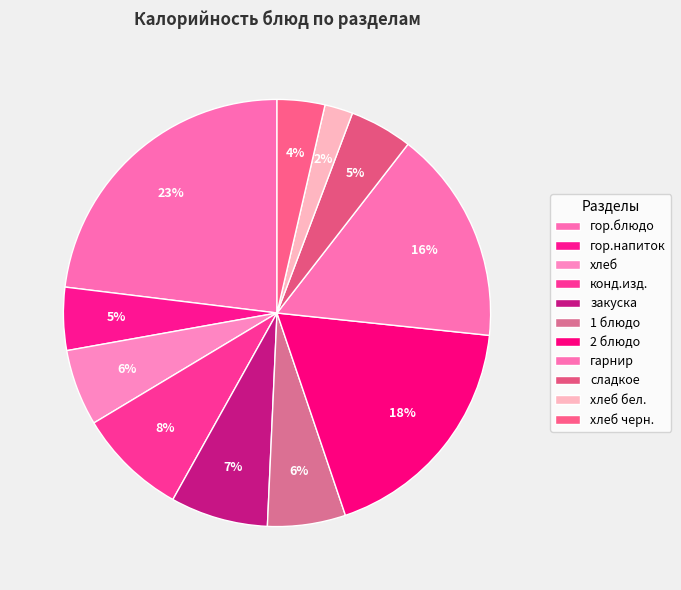

Rank the categories by value from lowest to highest.

хлеб бел., хлеб черн., гор.напиток, сладкое, хлеб, 1 блюдо, закуска, конд.изд., гарнир, 2 блюдо, гор.блюдо